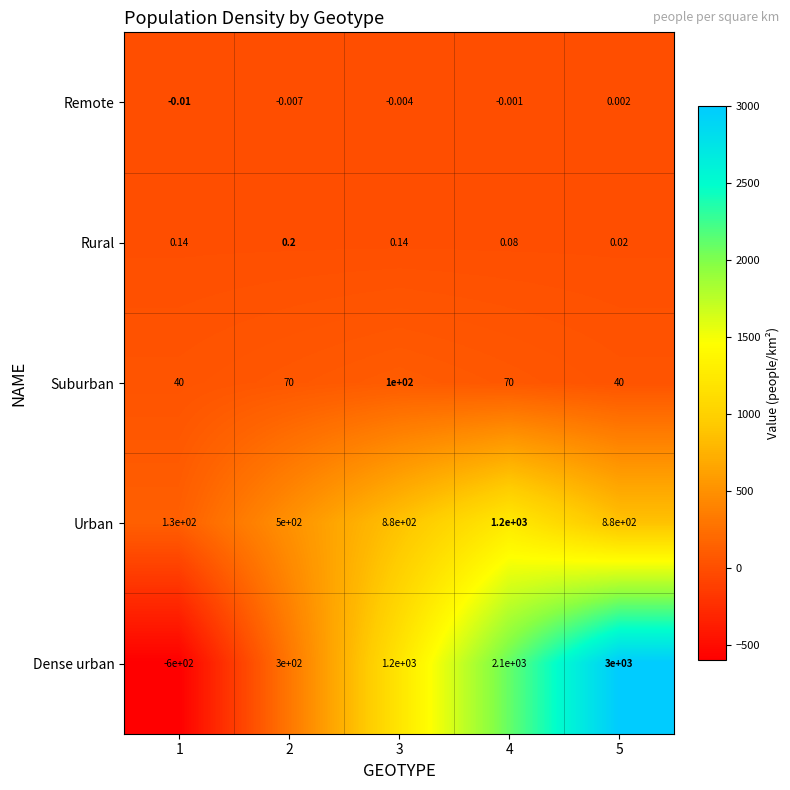

Which series has the widest spread of values?

Dense urban